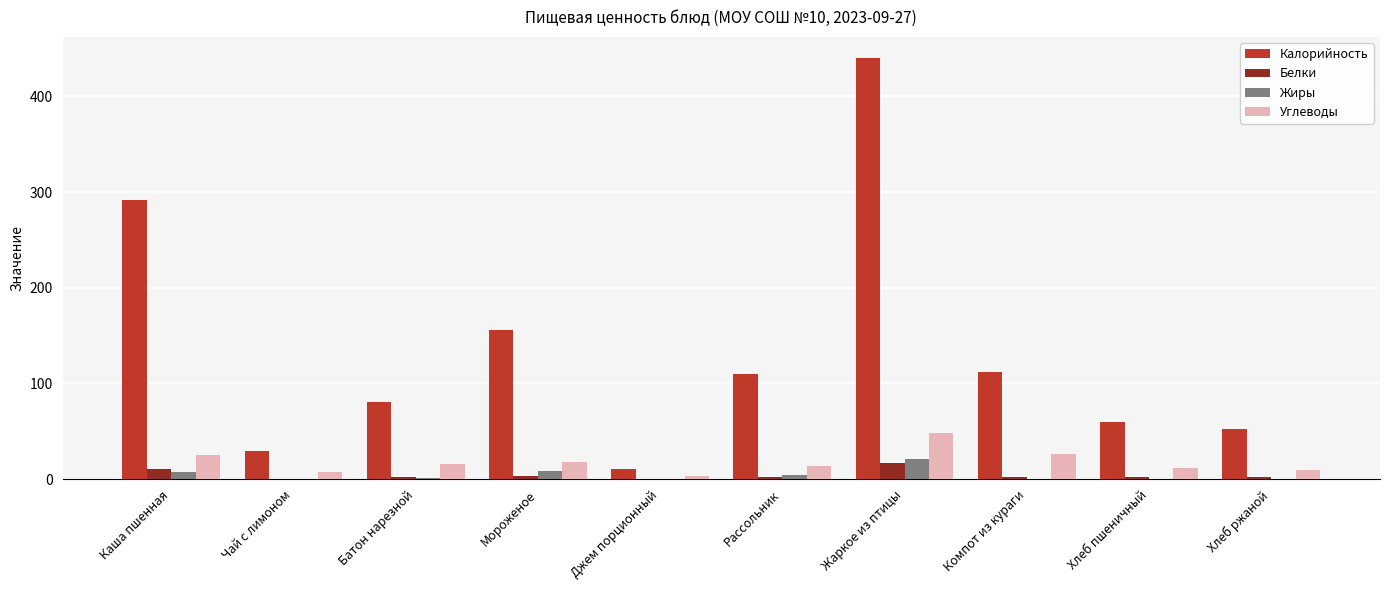

Which series changed the most between Каша пшенная and Чай с лимоном?

Калорийность